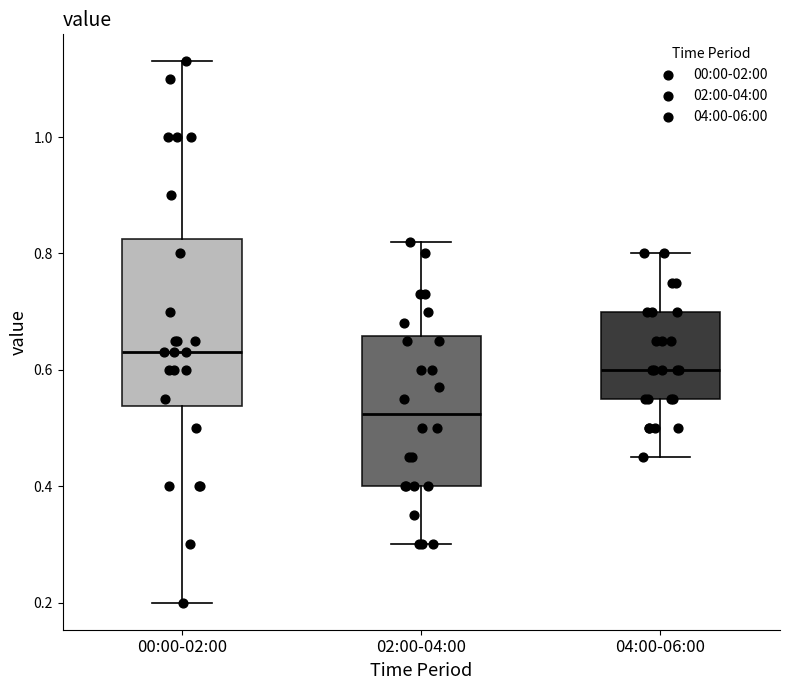

Where is the upper edge of the box for 04:00-06:00 on the y-axis? The values are not printed on the chart, so give them approximately, as read against the axis.

0.70